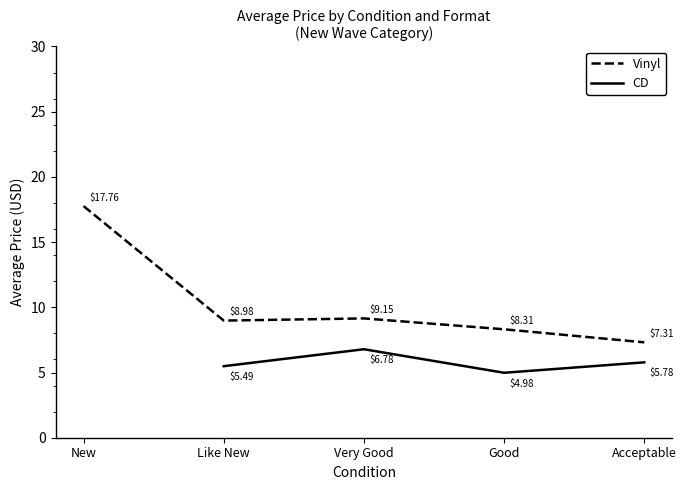

What is the approximate value of Vinyl at Acceptable?

7.3